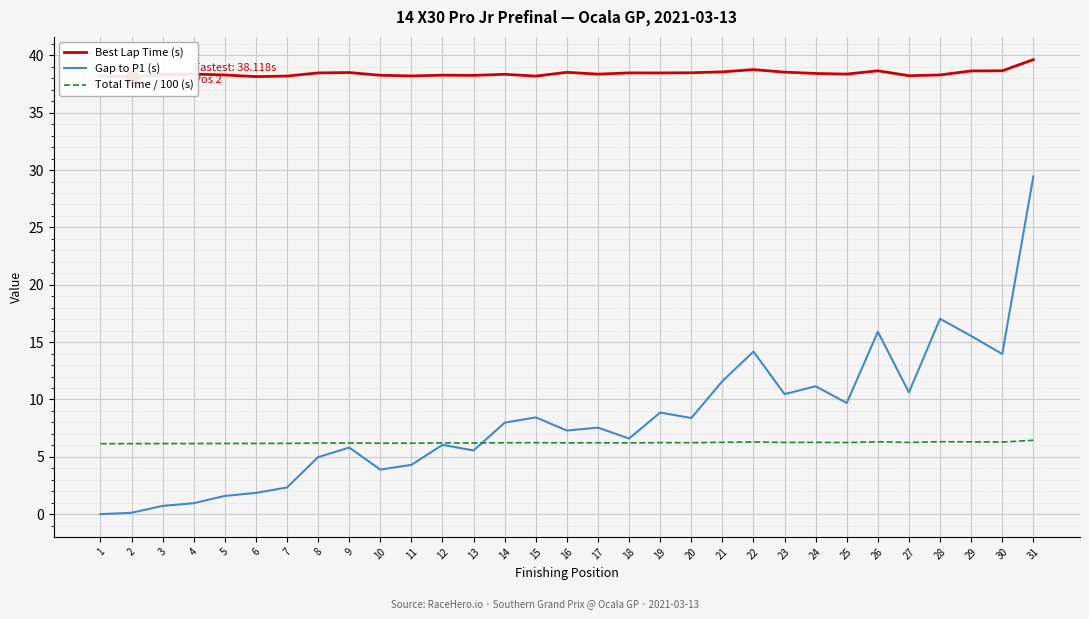

Is the value of Total Time / 100 (s) at 11 greater than the value of Best Lap Time (s) at 8?

No